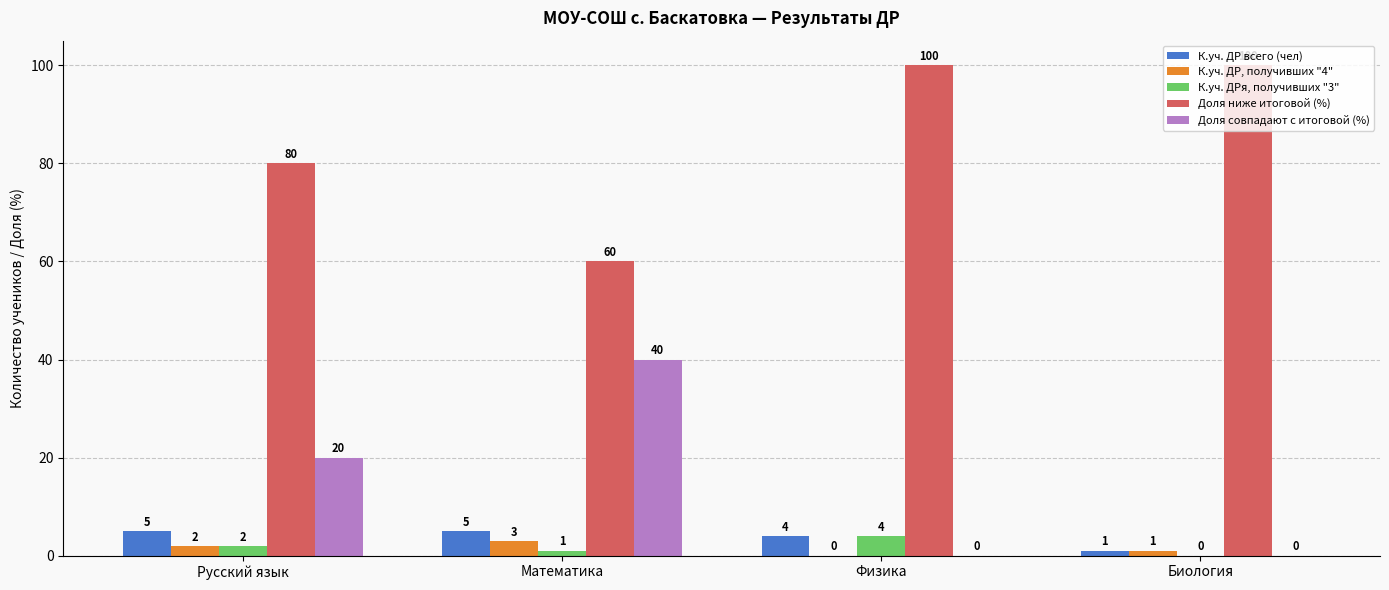

The Доля совпадают с итоговой (%) series shows 0 at Биология. True or false?

True